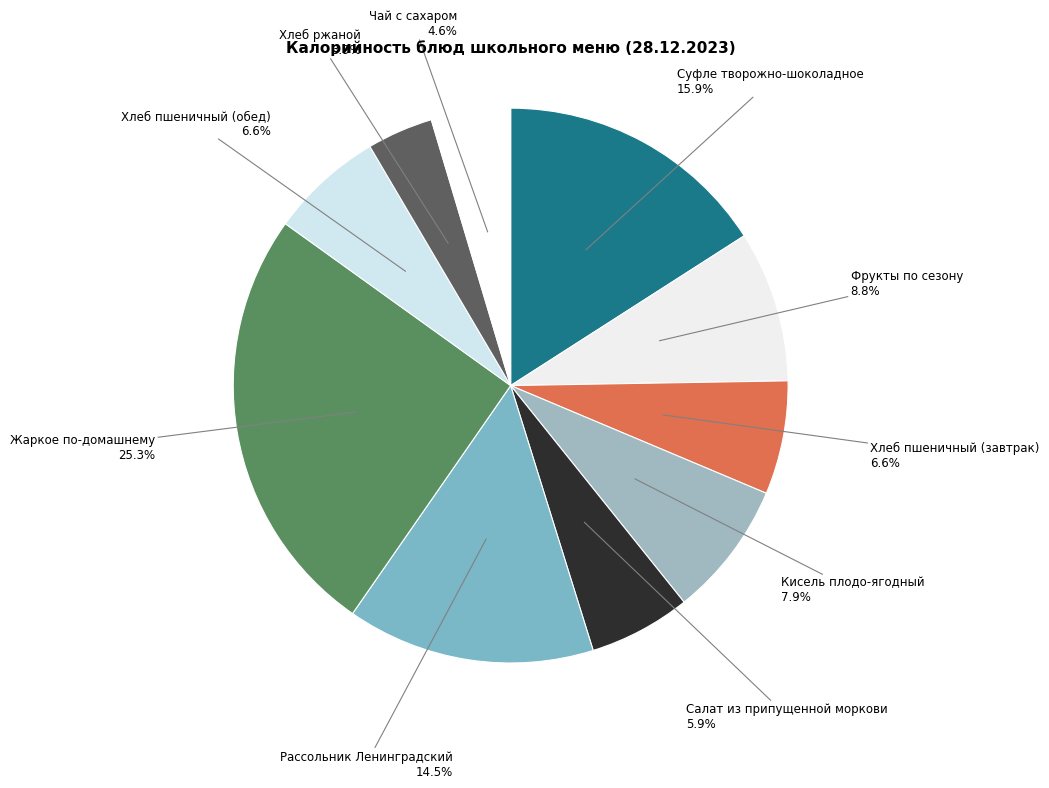

How many slices are in this pie chart?

10